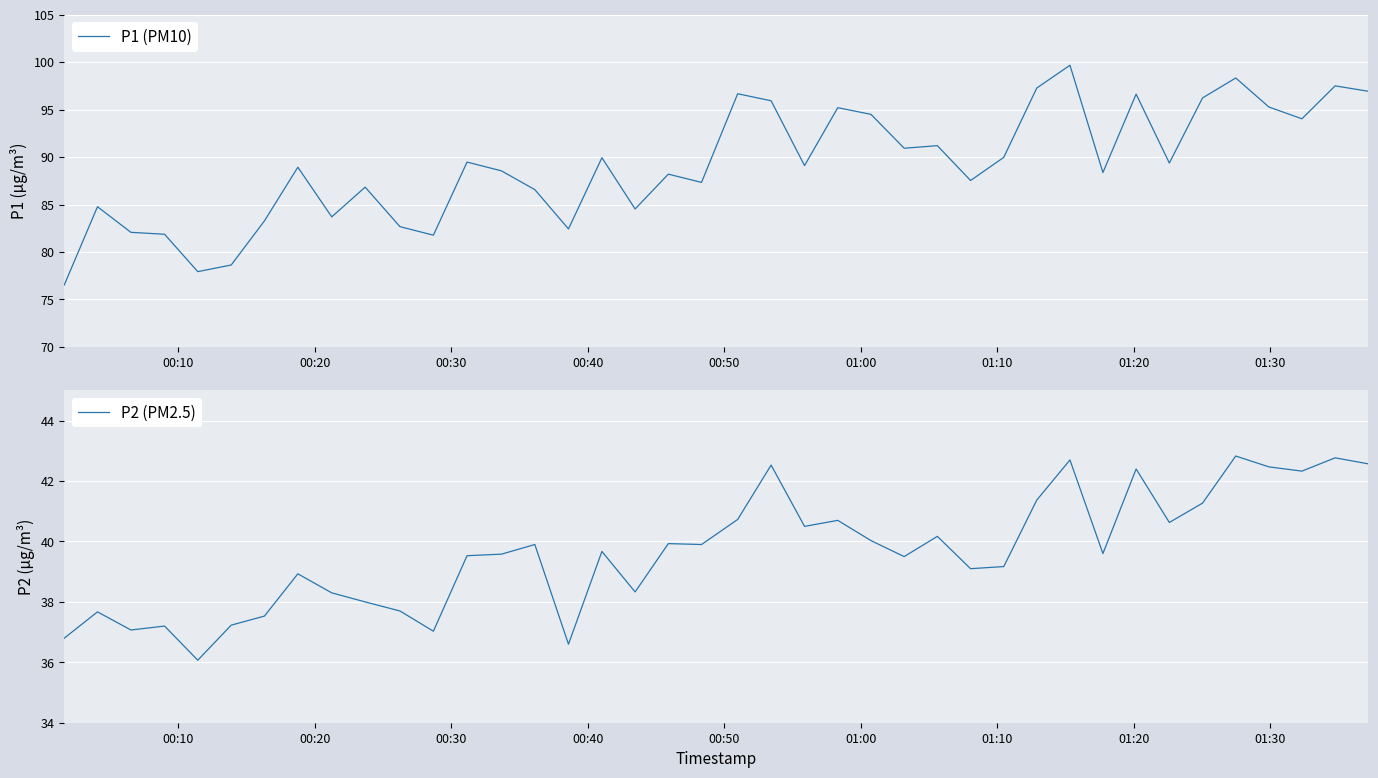

True or false: P1 (PM10) and P2 (PM2.5) intersect in this chart.

False